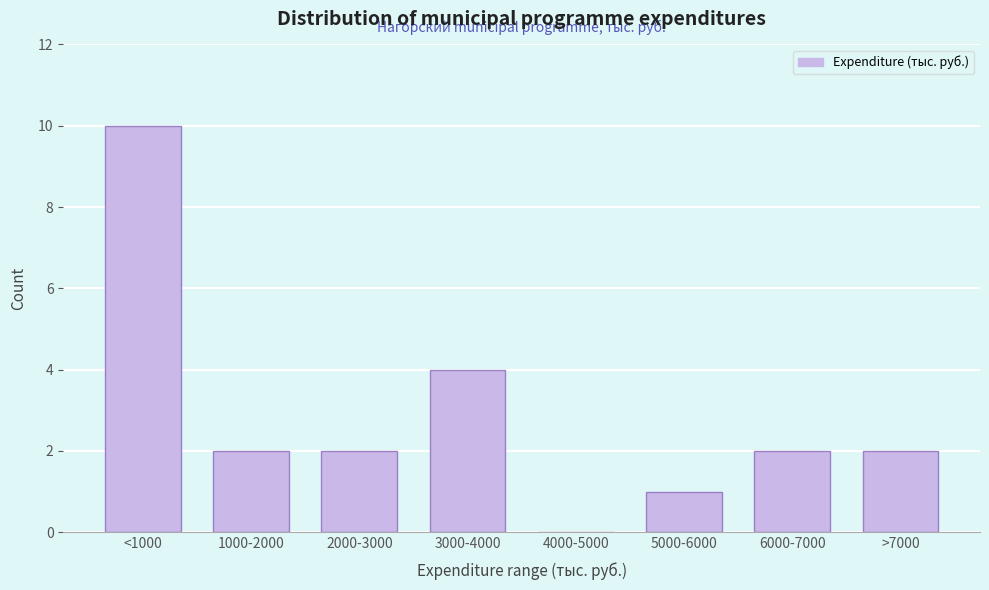

Reading left to right, extract all data points from this chart.

<1000=10	1000-2000=2	2000-3000=2	3000-4000=4	4000-5000=0	5000-6000=1	6000-7000=2	>7000=2